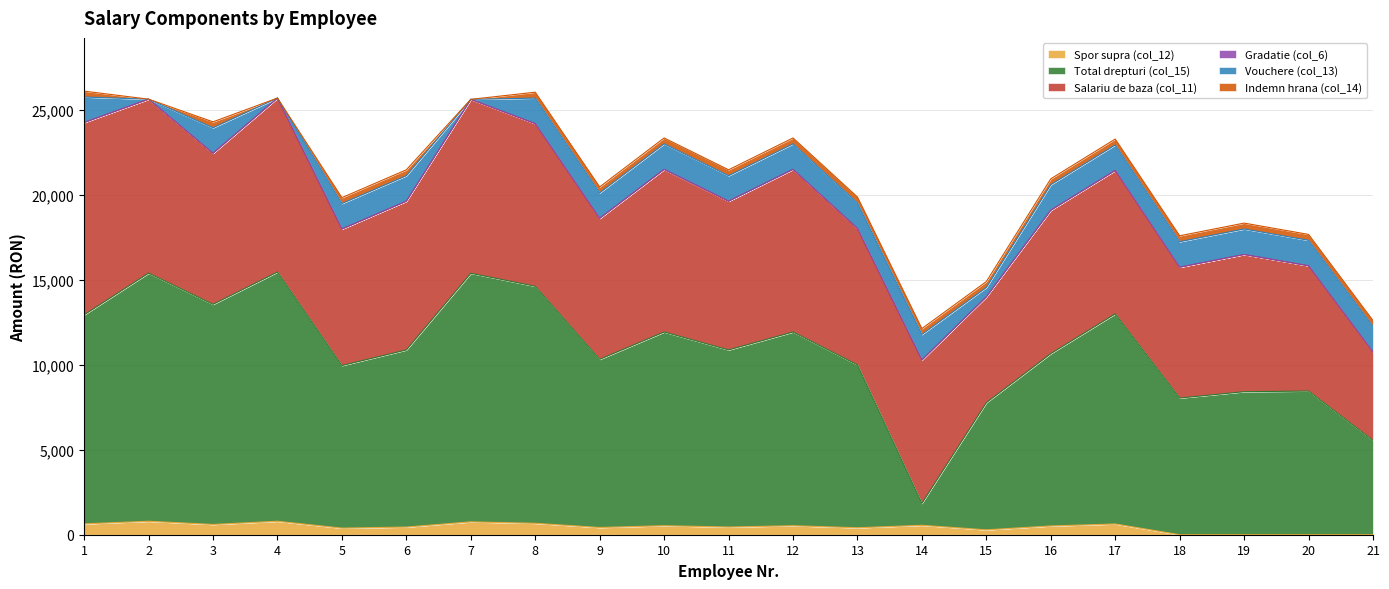

How many lines are shown in the chart?

6